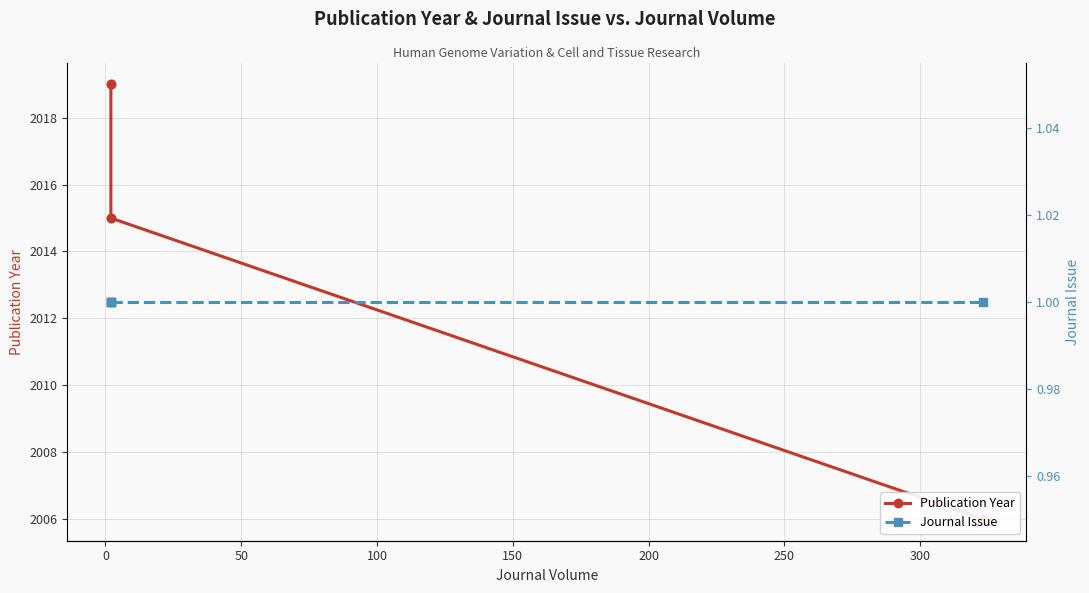

The Publication Year series shows 2019 at 0. True or false?

True